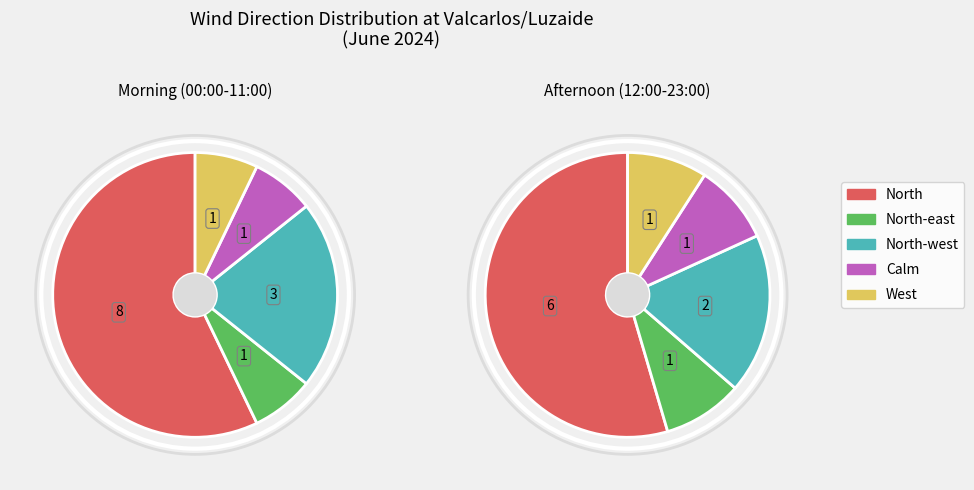

Count the number of slices in the pie.

5